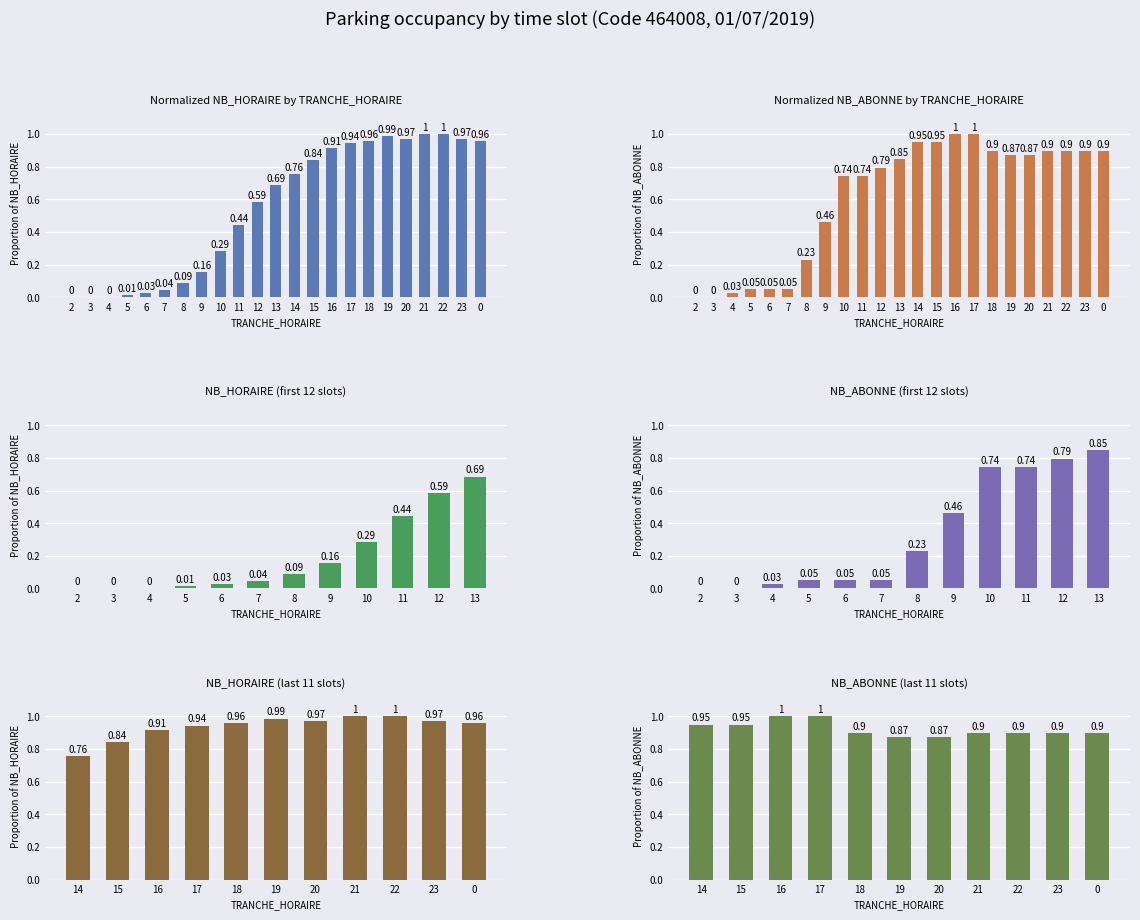

Is it true that NB_ABONNE equals 0.9 at 14?

True